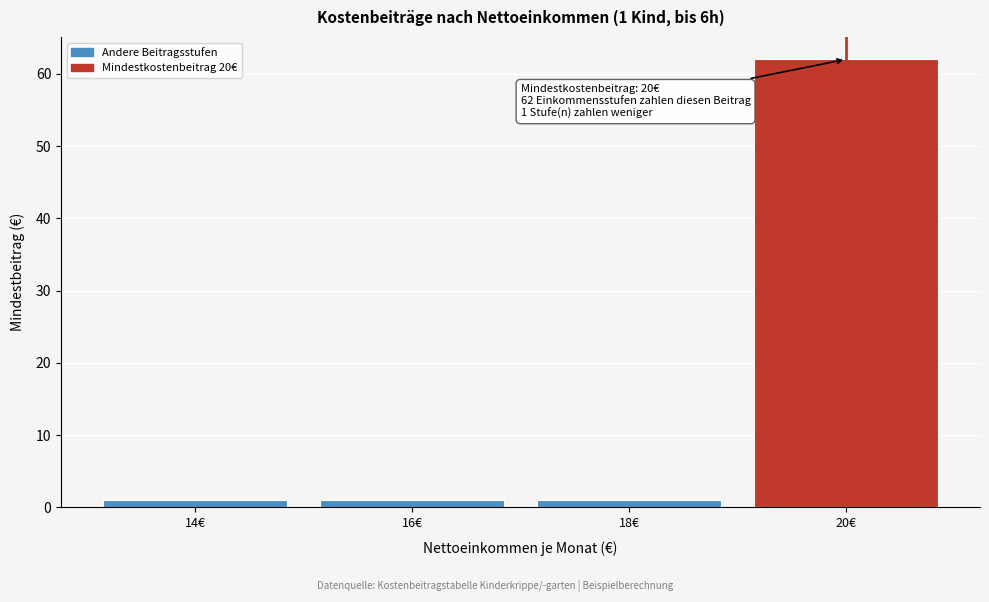

Reading left to right, extract all data points from this chart.

14€=1	16€=1	18€=1	20€=62